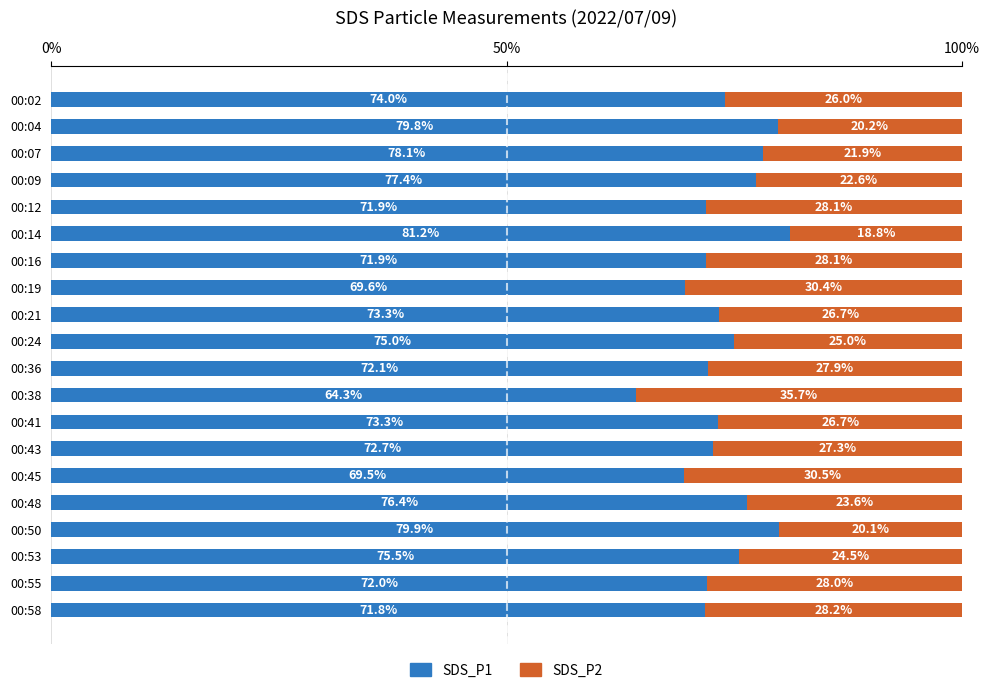

True or false: SDS_P1 has a value of 30.5 at 00:04.

False